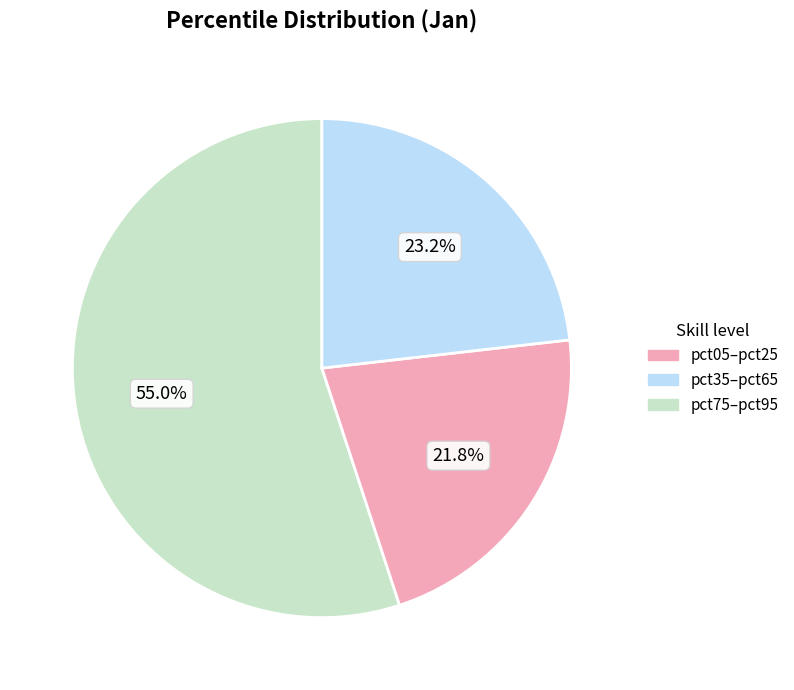

How many segments does this pie chart have?

3